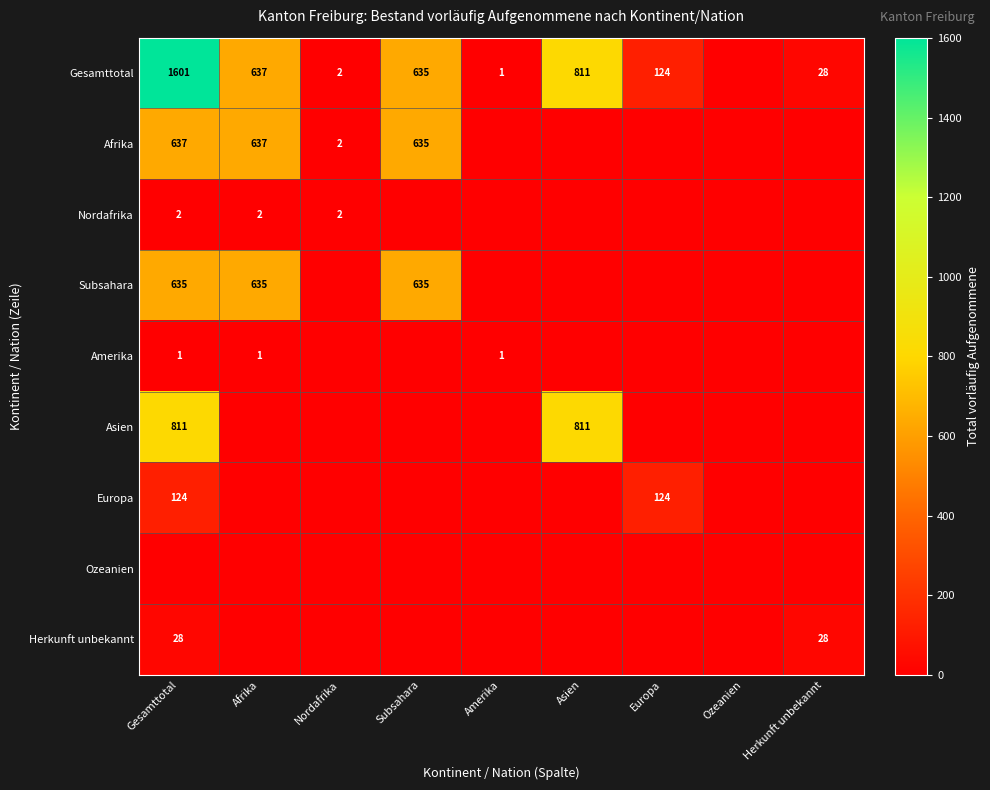

Is it true that Afrika equals 440 at Subsahara?

False